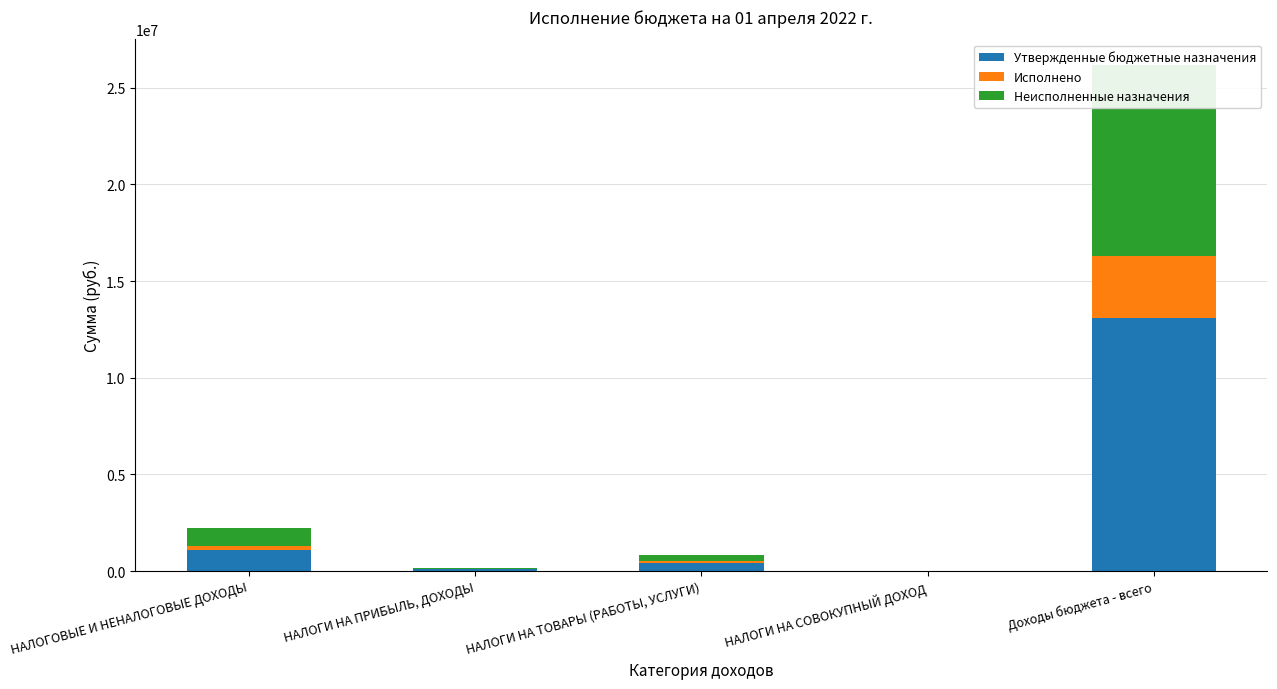

Which series has the widest spread of values?

Утвержденные бюджетные назначения